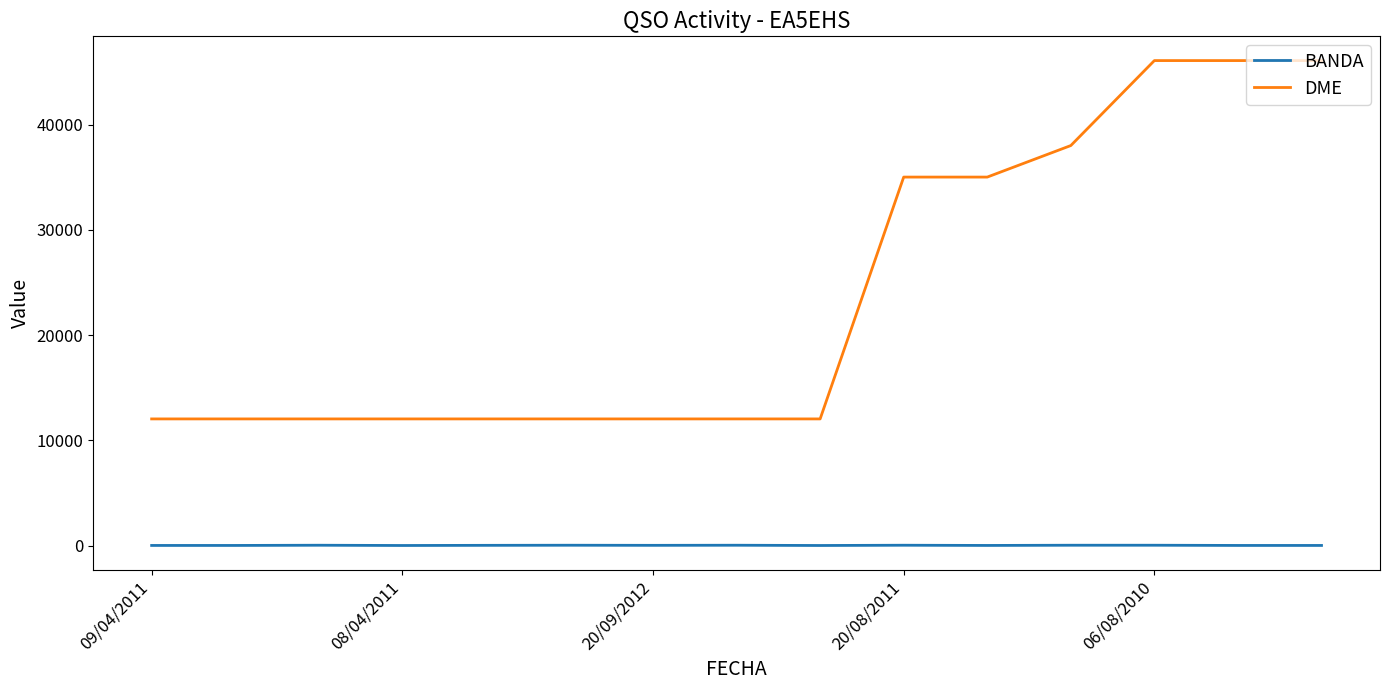

Rank the series by their average value, from highest to lowest.

DME, BANDA